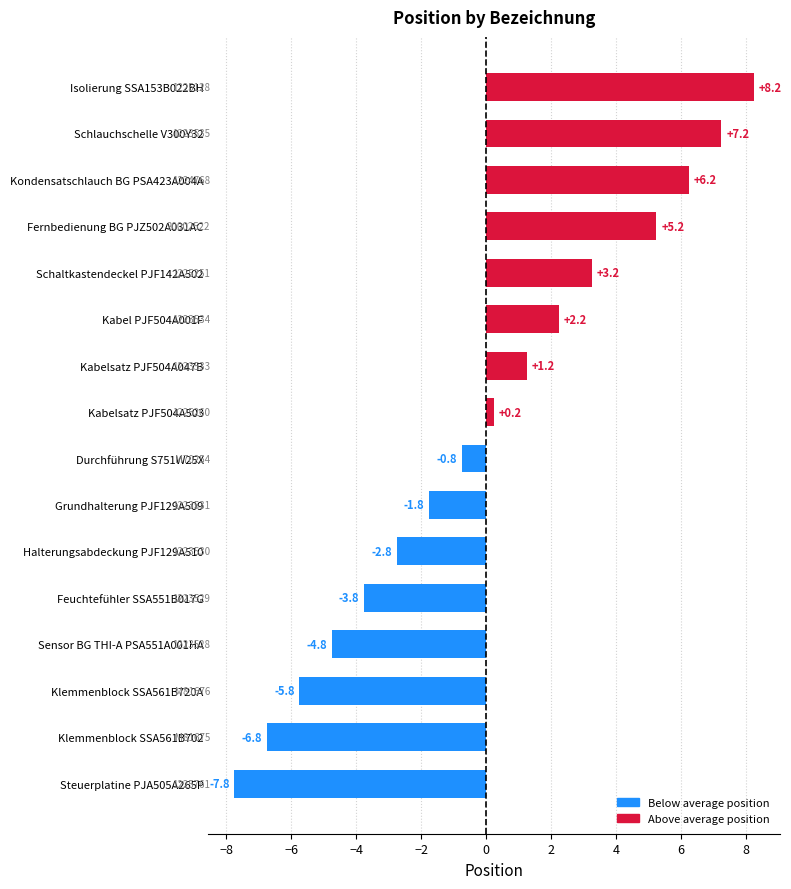

Which has a higher value, Grundhalterung PJF129A509 or Halterungsabdeckung PJF129A510?

Grundhalterung PJF129A509